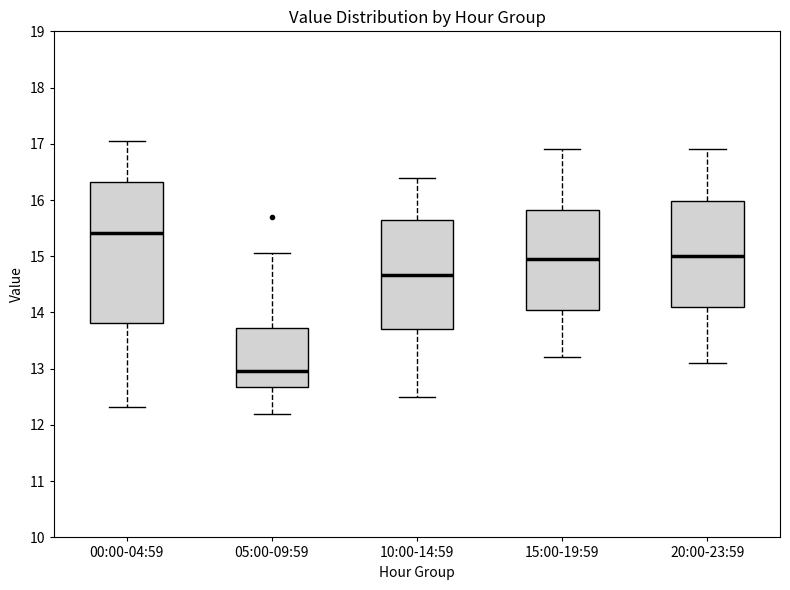

Reading left to right, transcribe this box plot: for each box, give where its median line is, the range the box spans, and where its two whiskers end, as read against the y-axis. The values are not printed on the chart, so give them approximately, as read against the axis.

00:00-04:59: median 15.4, box 13.8 to 16.3, whiskers 12.3 to 17.1
05:00-09:59: median 13.0, box 12.7 to 13.7, whiskers 12.2 to 15.1
10:00-14:59: median 14.7, box 13.7 to 15.7, whiskers 12.5 to 16.4
15:00-19:59: median 15.0, box 14.1 to 15.8, whiskers 13.2 to 16.9
20:00-23:59: median 15.0, box 14.1 to 16.0, whiskers 13.1 to 16.9